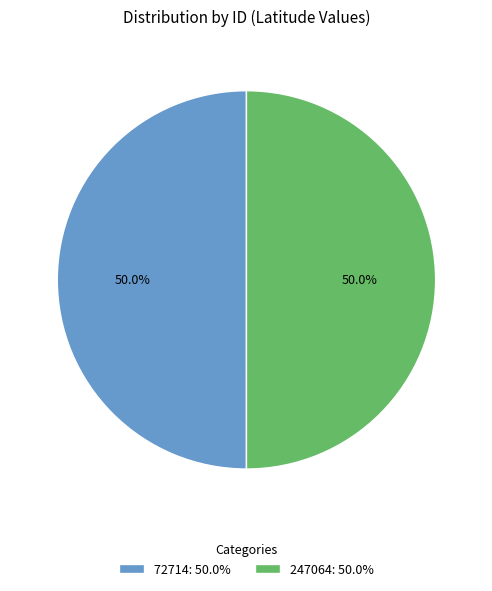

Combined, what portion of the pie is 247064: 50.0% and 72714: 50.0%?

100.0%